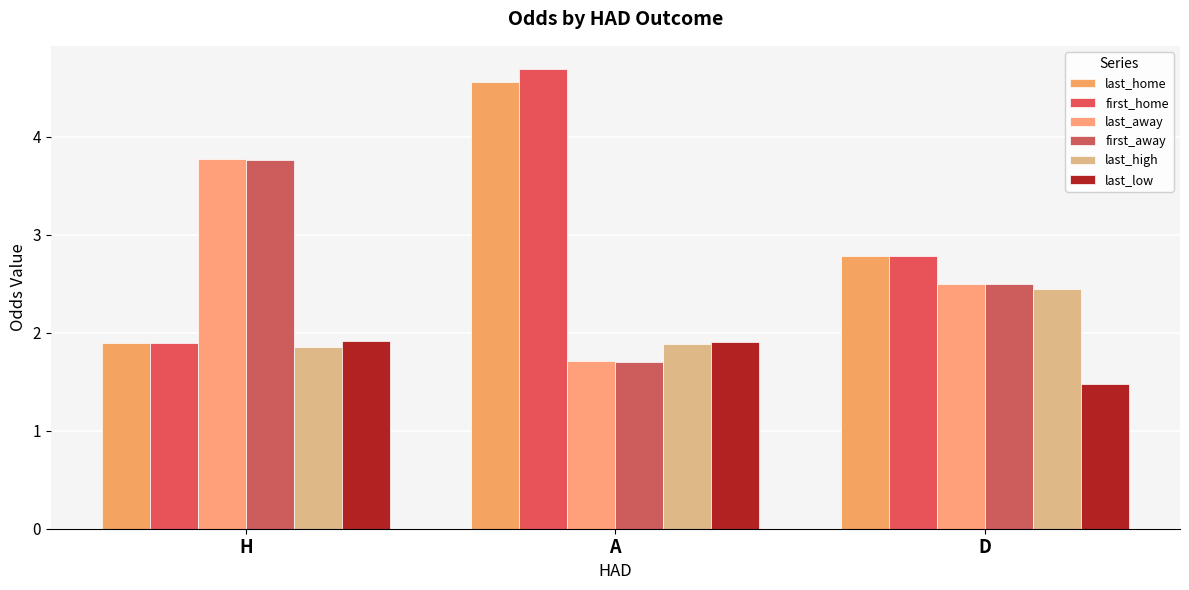

At which category does the chart reach its peak across all series?

A